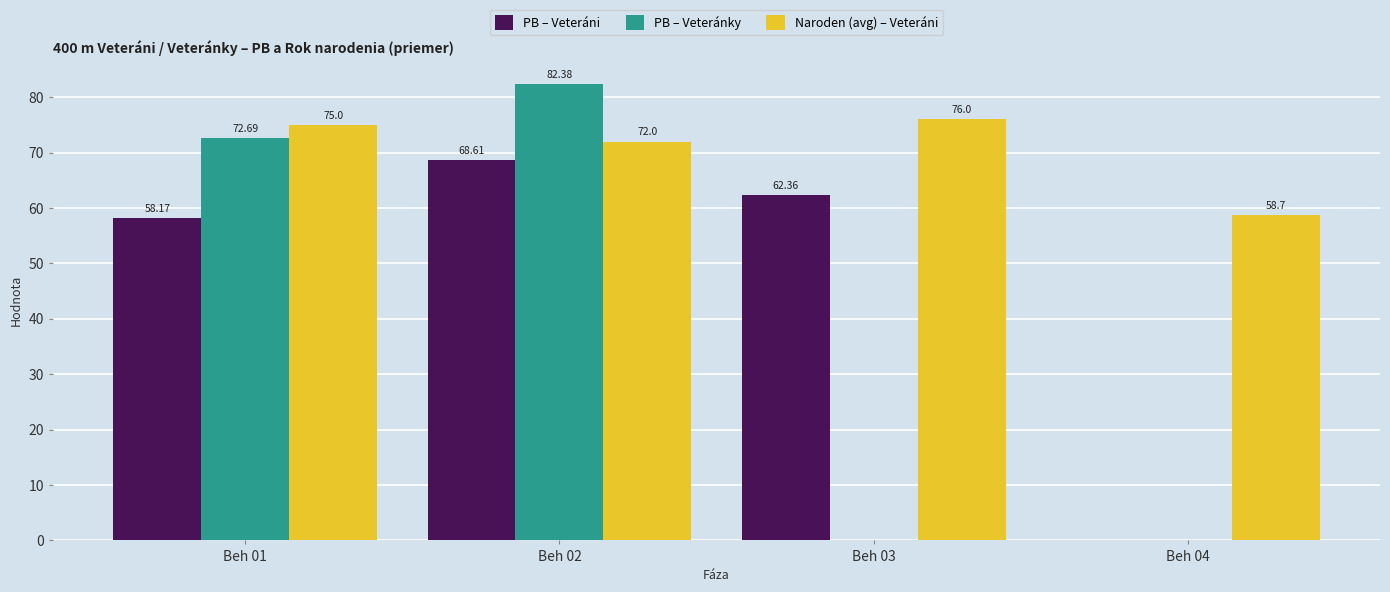

What is the approximate value of PB – Veteráni at Beh 03?

62.4